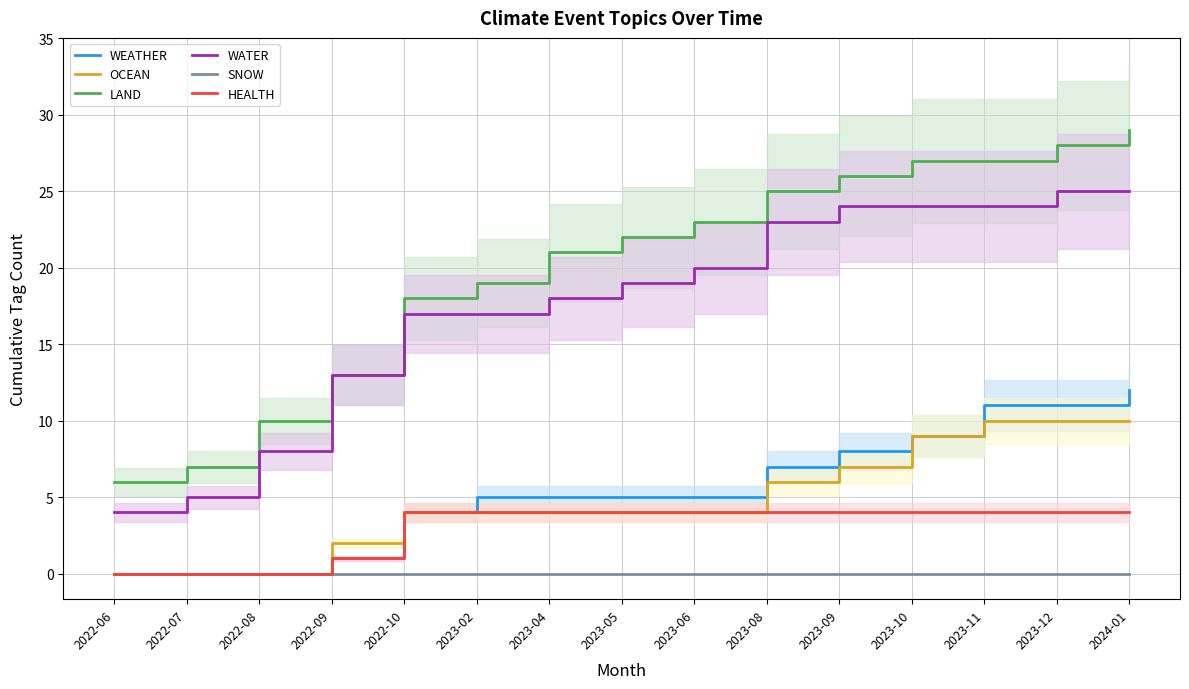

What is the difference between the maximum and minimum values in the HEALTH series?

4